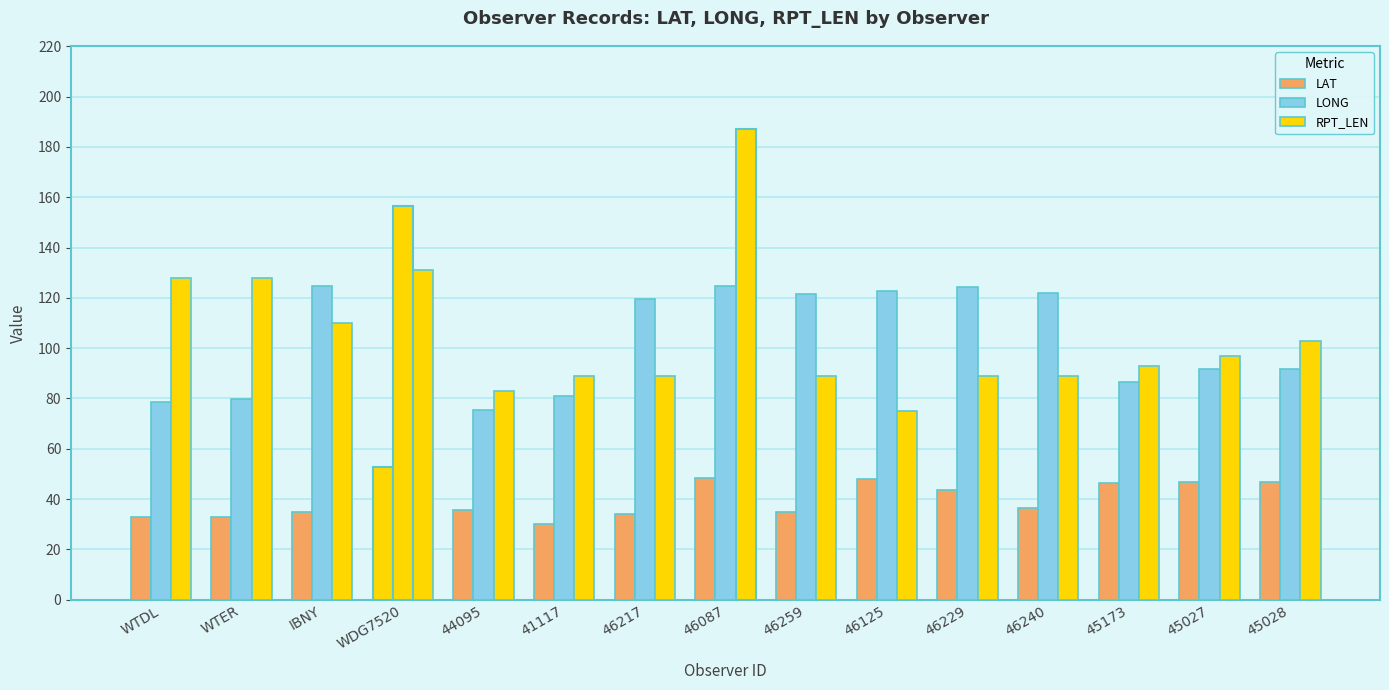

What is the sum of the LAT values at 45173 and 45028?

93.4